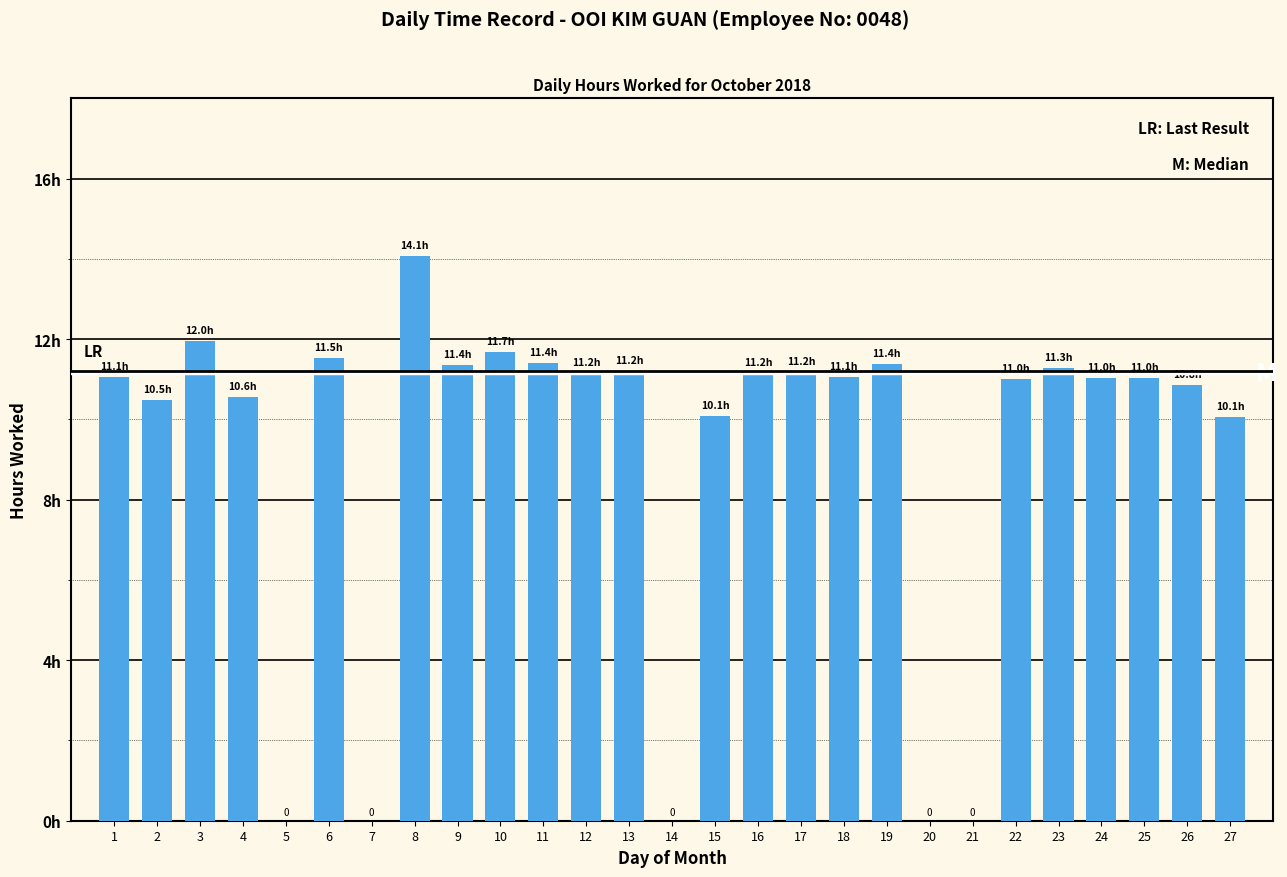

Reading left to right, extract all data points from this chart.

1=11.1	2=10.5	3=12.0	4=10.6	5=0.0	6=11.5	7=0.0	8=14.1	9=11.4	10=11.7	11=11.4	12=11.2	13=11.2	14=0.0	15=10.1	16=11.2	17=11.2	18=11.1	19=11.4	20=0.0	21=0.0	22=11.0	23=11.3	24=11.0	25=11.0	26=10.8	27=10.1